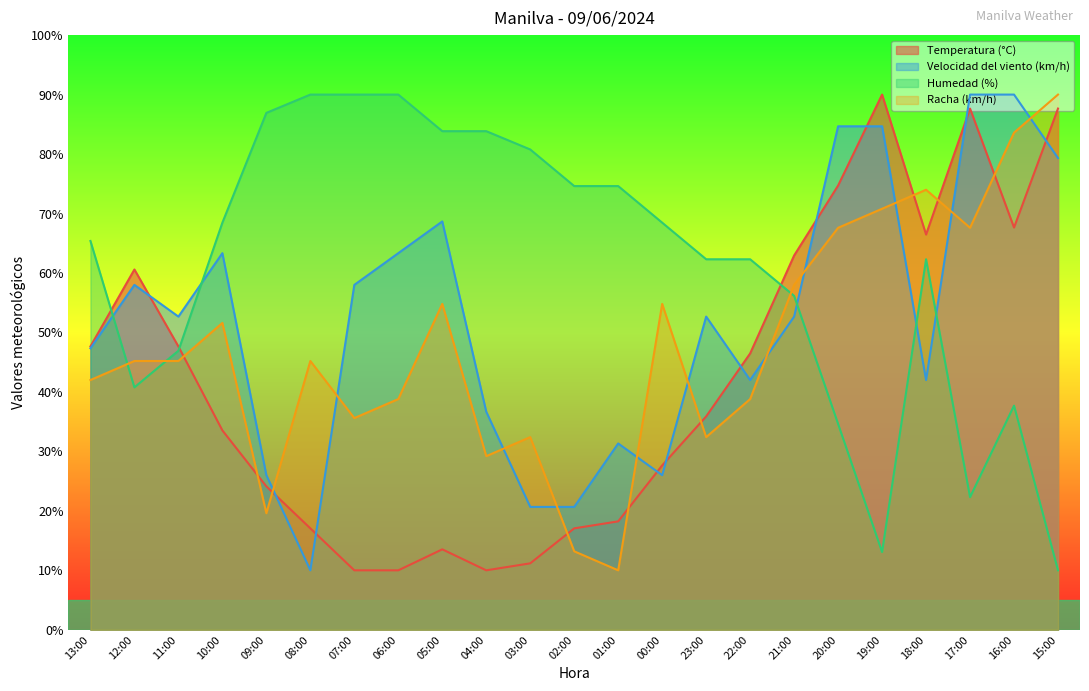

Rank the series by their maximum value, from lowest to highest.

Temperatura (°C), Velocidad del viento (km/h), Humedad (%), Racha (km/h)